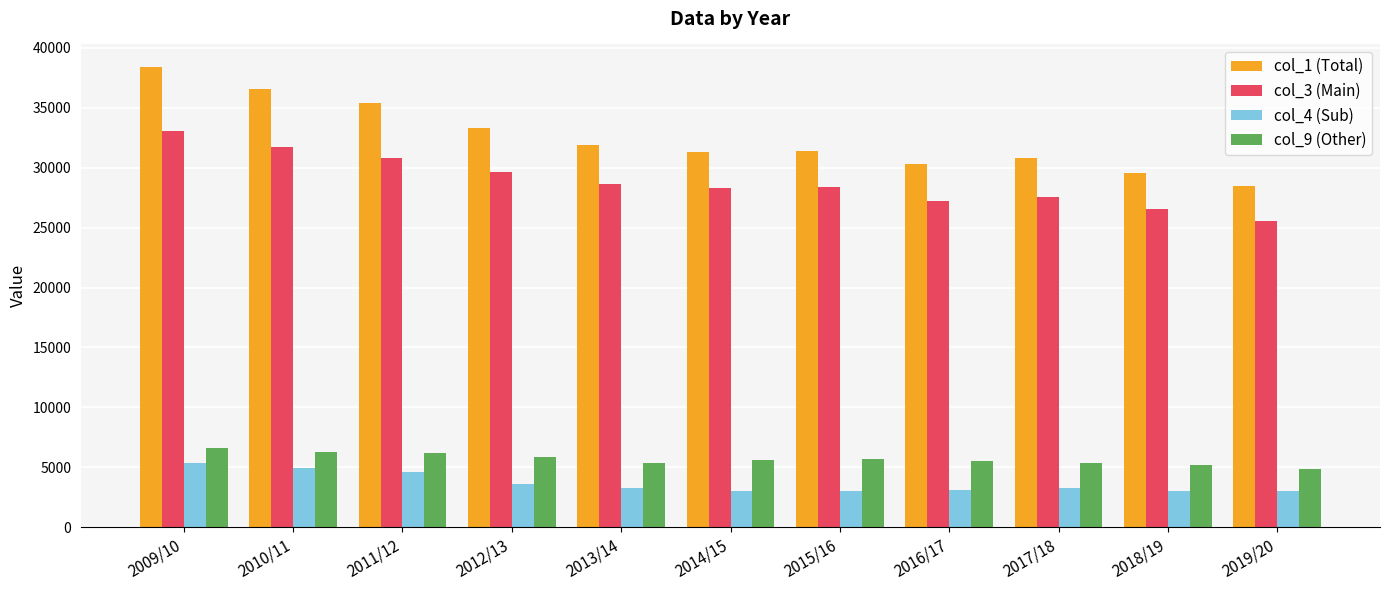

How many bars are there in total?

44